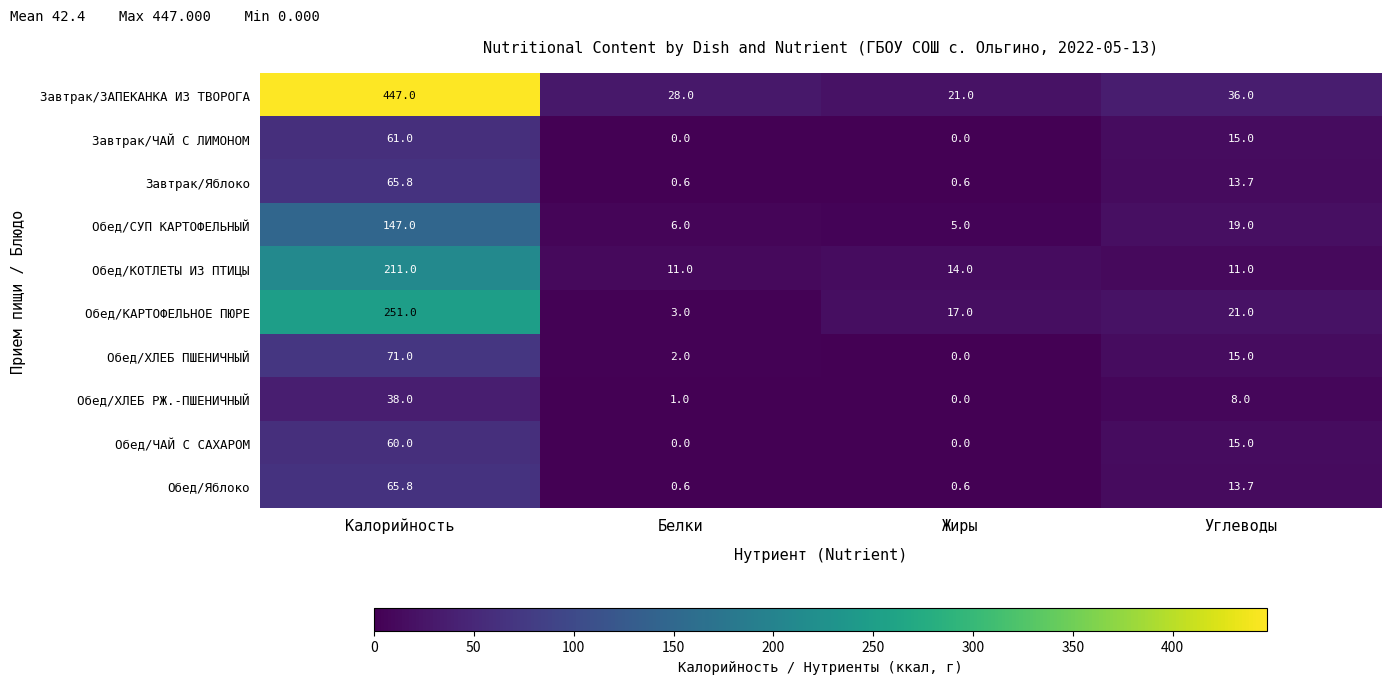

Which series has the widest spread of values?

Завтрак/ЗАПЕКАНКА ИЗ ТВОРОГА